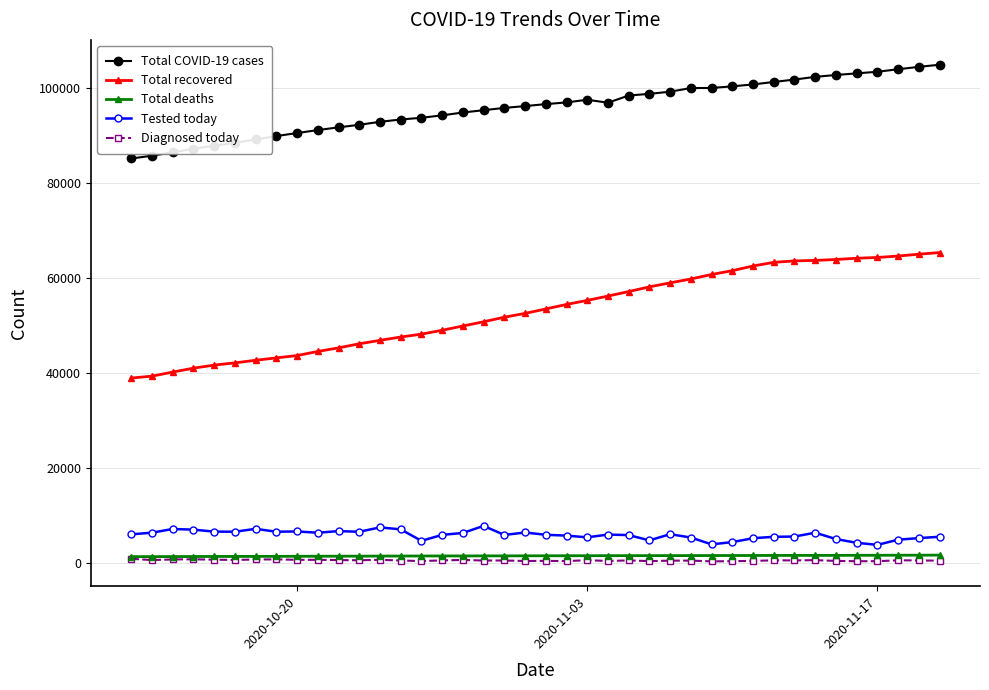

Which series has the largest range (max minus min)?

Total recovered